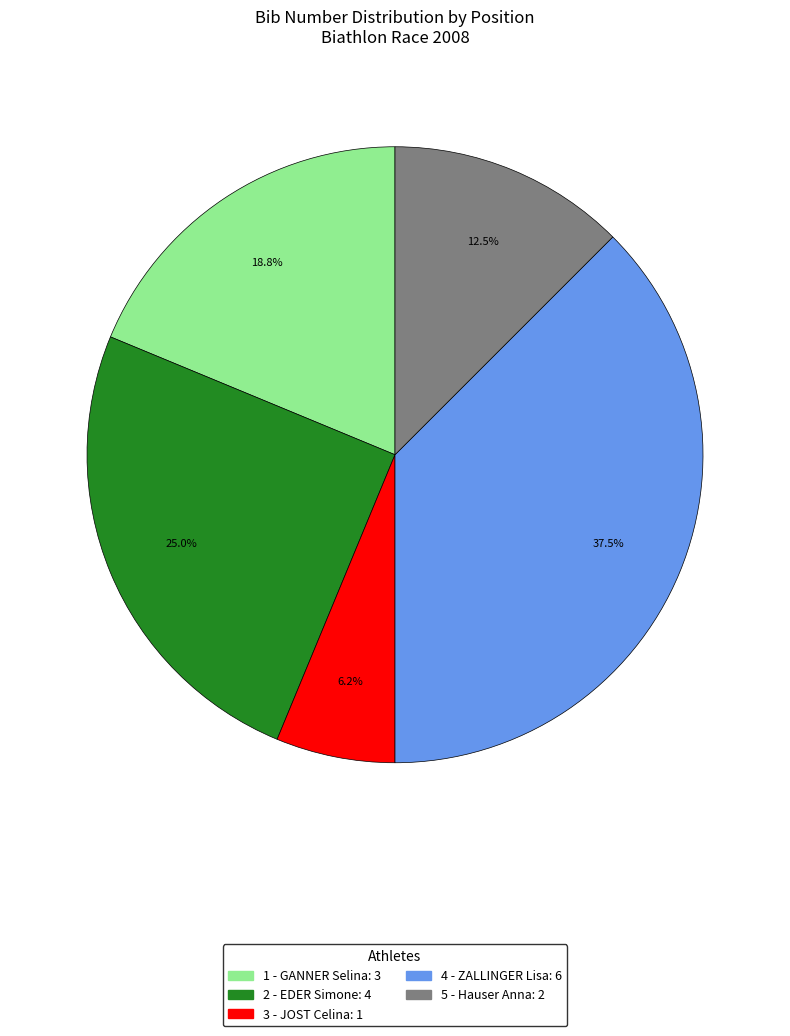

What is the smallest slice in the pie chart?

3 - JOST Celina